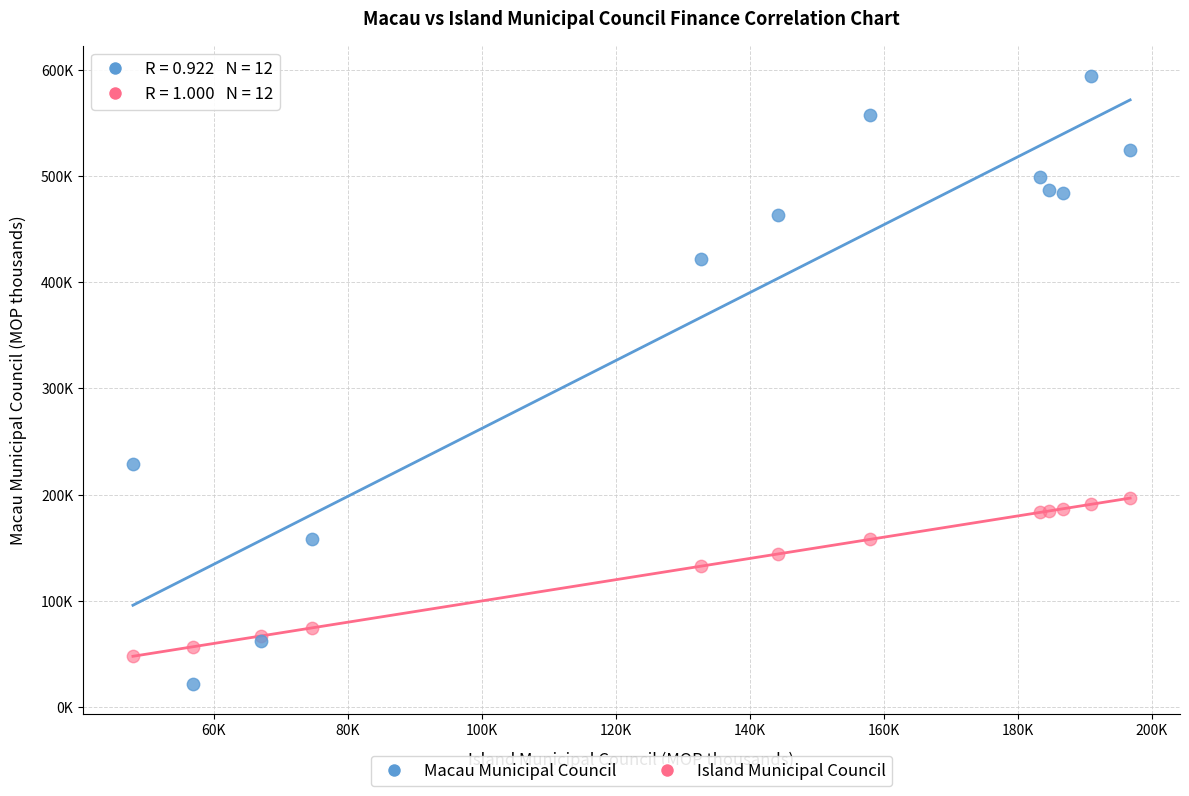

What are all the series names shown in the legend?

Macau Municipal Council, Island Municipal Council